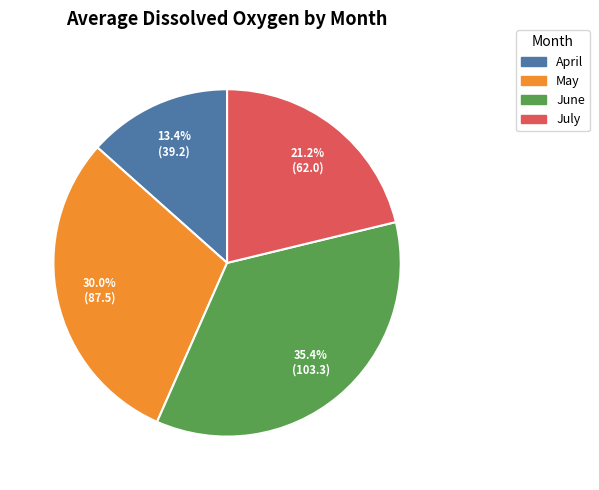

Is there any slice that represents more than half of the pie?

No